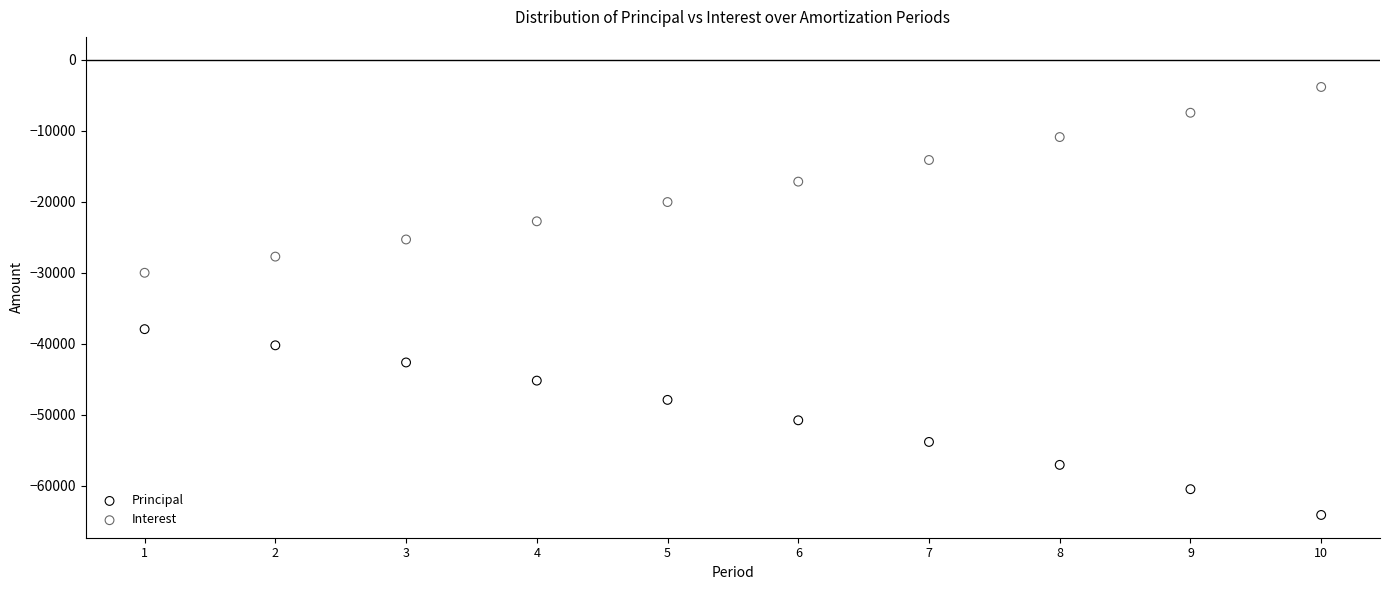

Across all data points, what is the range of X values (max minus min)?

9.0